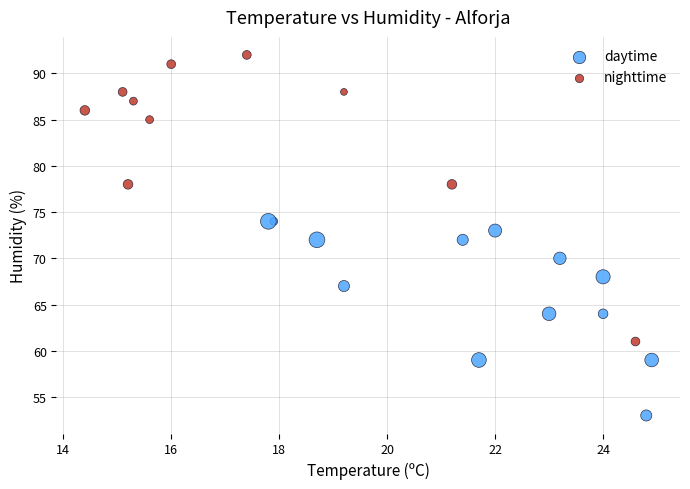

Which series contains the lowest Y value?

daytime